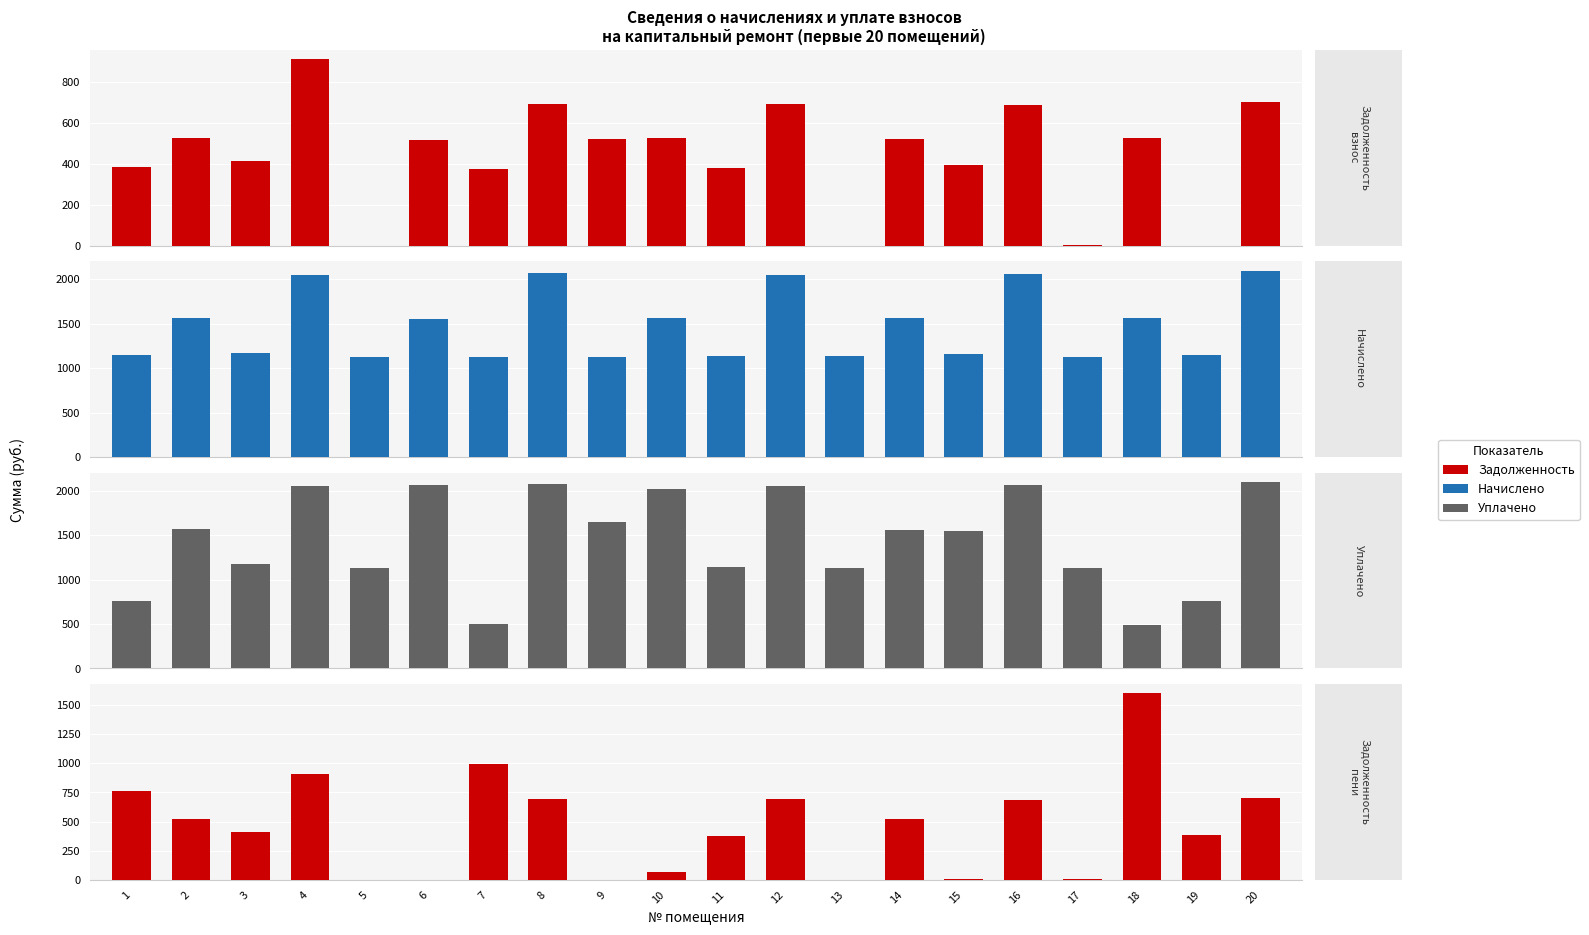

At which label does задолженность (взнос) reach its peak?

4